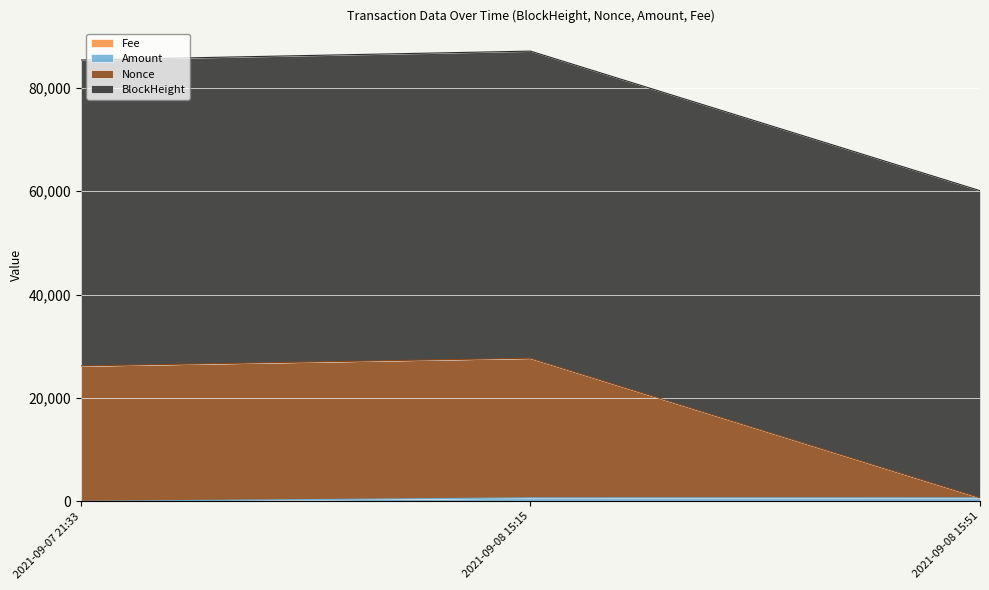

True or false: Fee has a value of 0.0 at 2021-09-08 15:51.

True